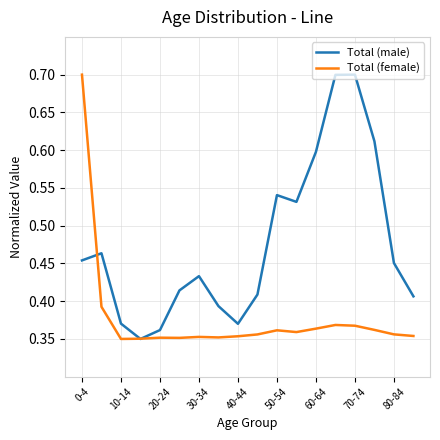

Rank the series by their average value, from highest to lowest.

Total (male), Total (female)